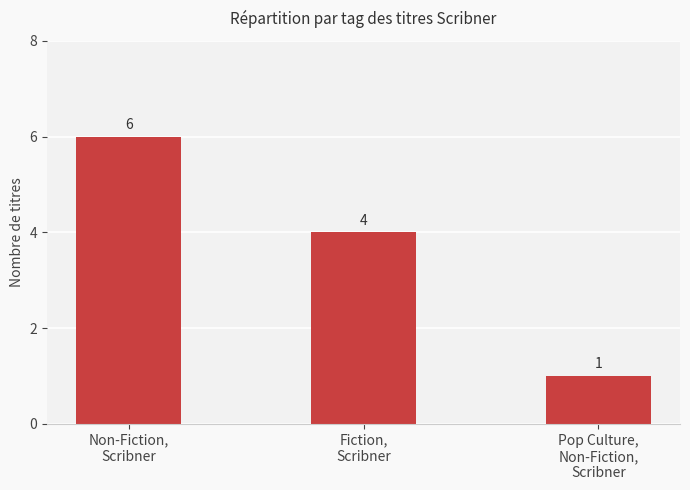

What position from the left is Pop Culture,
Non-Fiction,
Scribner?

3